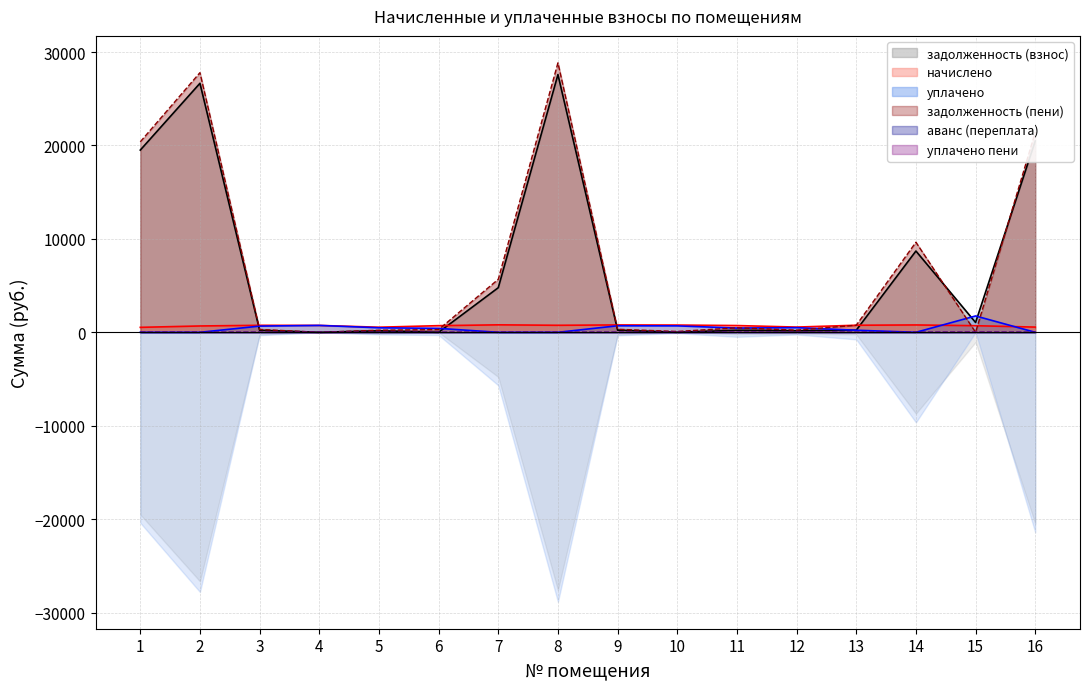

What is the spread (max minus min) of values at 5?

545.4